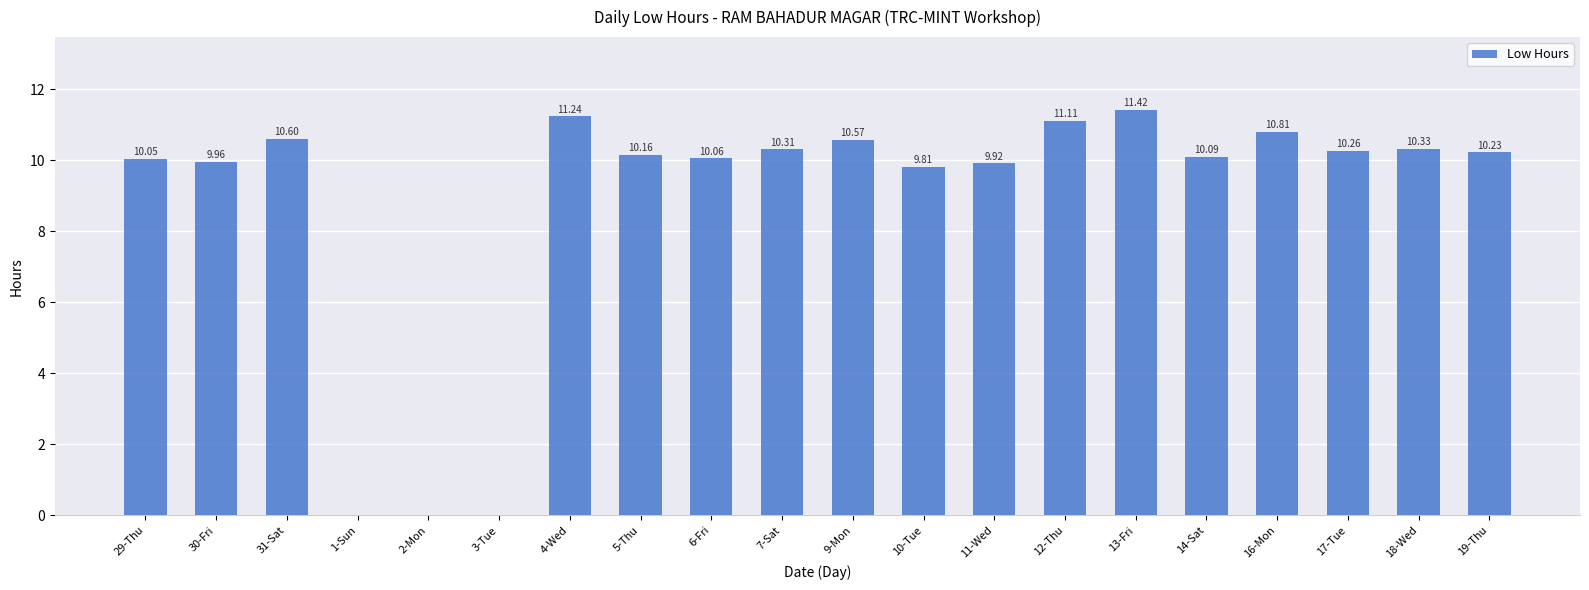

What is the sum of the values at 11-Wed and 4-Wed?

21.2